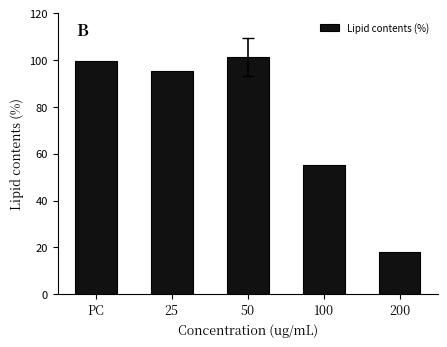

The value at 100 is 16.0. True or false?

False